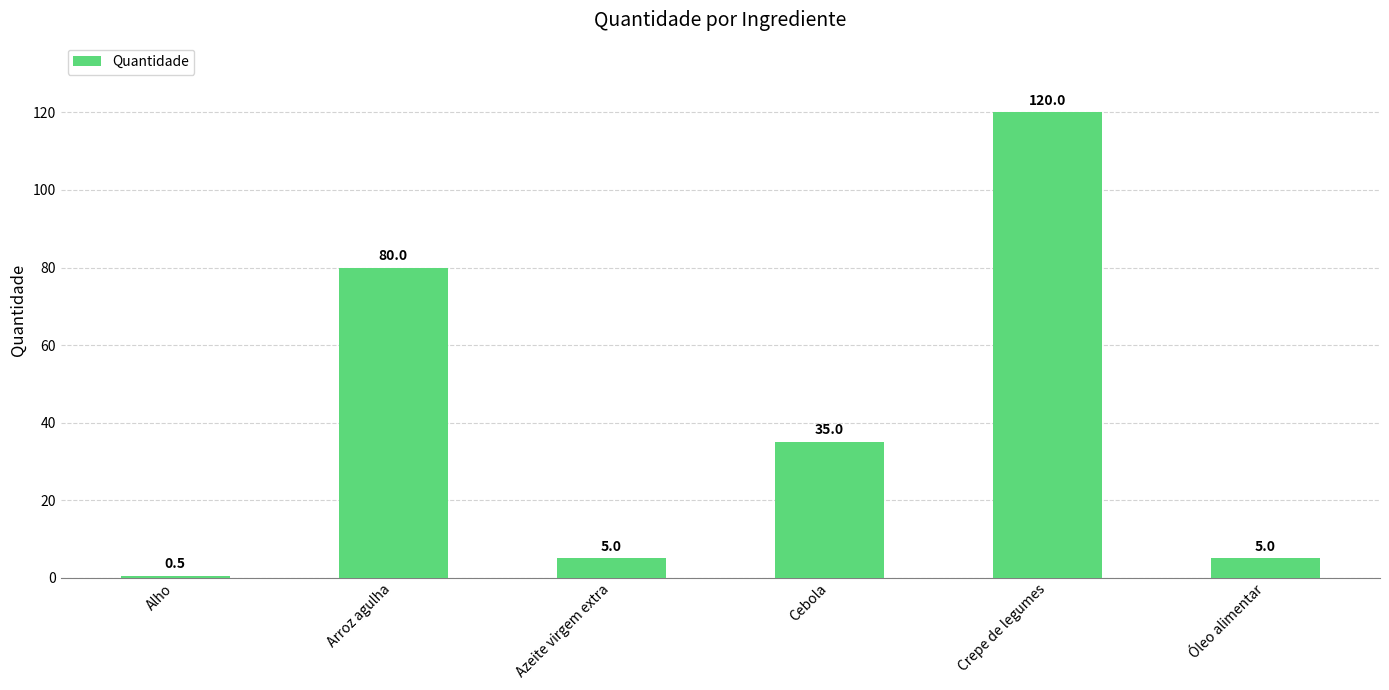

What is the label of the 6th bar from the right?

Alho